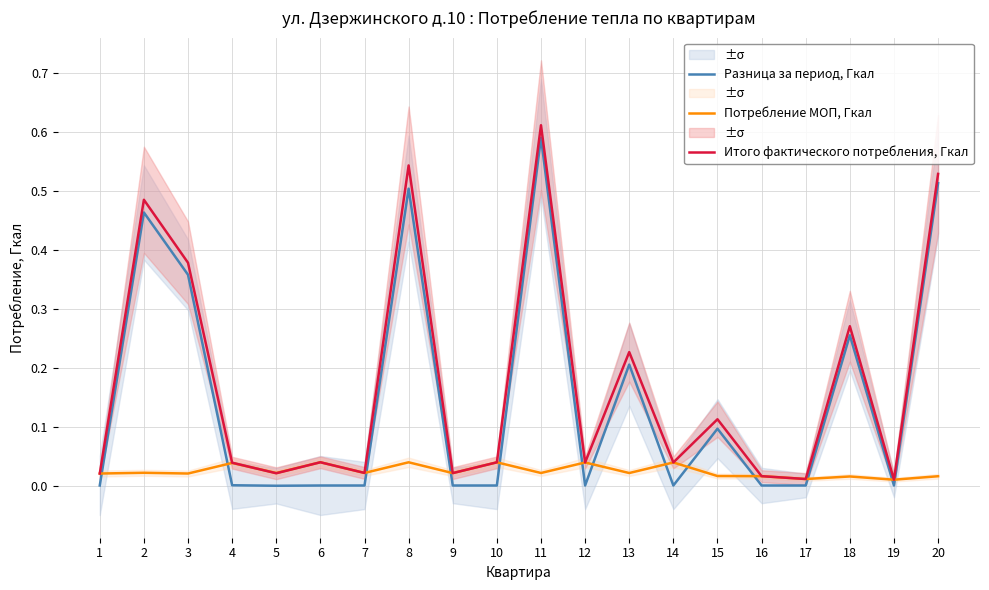

At which label is Итого фактического потребления, Гкал closest to 0?

19